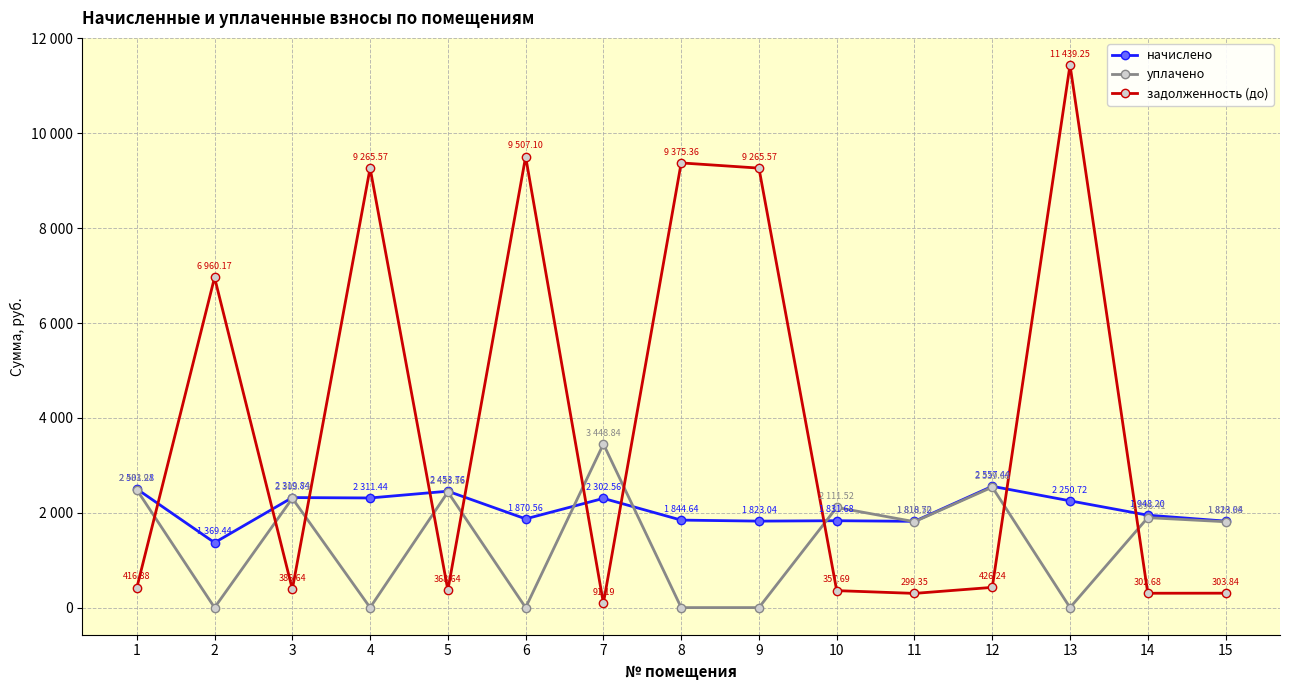

Reading left to right, transcribe all the data shown in this chart.

начислено: 1=2501.3	2=1369.4	3=2319.8	4=2311.4	5=2453.8	6=1870.6	7=2302.6	8=1844.6	9=1823.0	10=1831.7	11=1818.7	12=2557.4	13=2250.7	14=1948.2	15=1823.0
уплачено: 1=2483.9	2=0.0	3=2303.7	4=0.0	5=2436.6	6=0.0	7=3448.8	8=0.0	9=0.0	10=2111.5	11=1810.5	12=2539.7	13=0.0	14=1896.4	15=1810.4
задолженность (до): 1=416.9	2=6960.2	3=386.6	4=9265.6	5=368.6	6=9507.1	7=91.2	8=9375.4	9=9265.6	10=357.7	11=299.4	12=426.2	13=11439.2	14=302.7	15=303.8